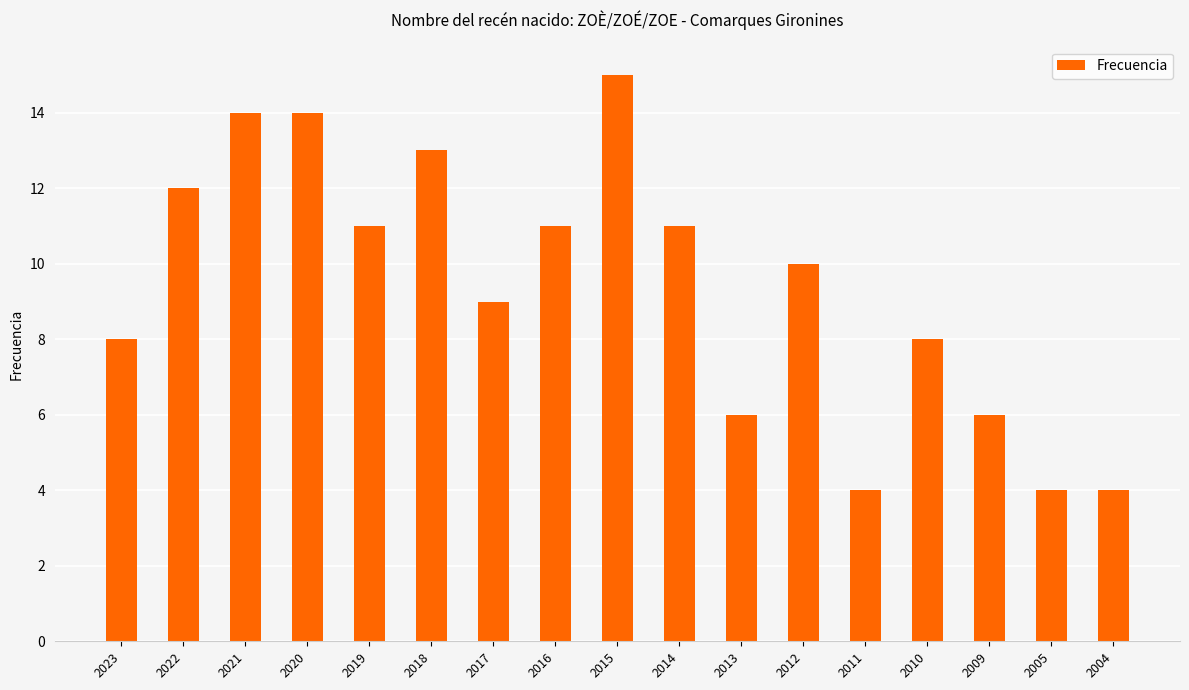

Where is the data nearest to the value 9?

2017